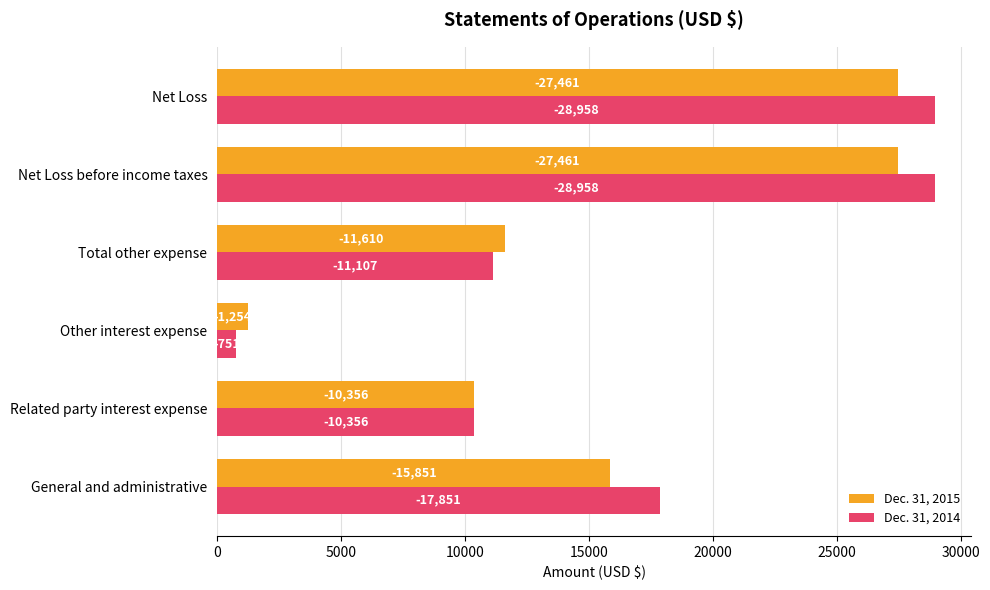

What is the maximum value shown in the chart?

28958